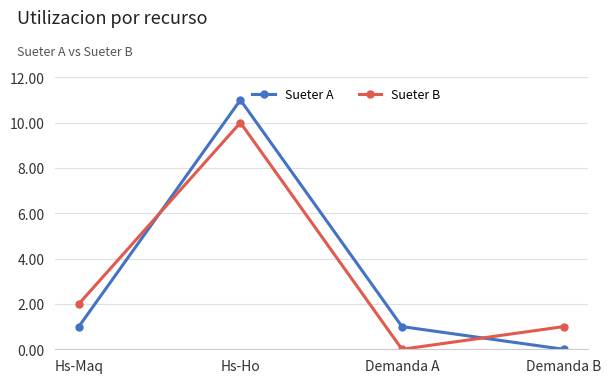

How many Sueter B values are between 1 and 10?

3